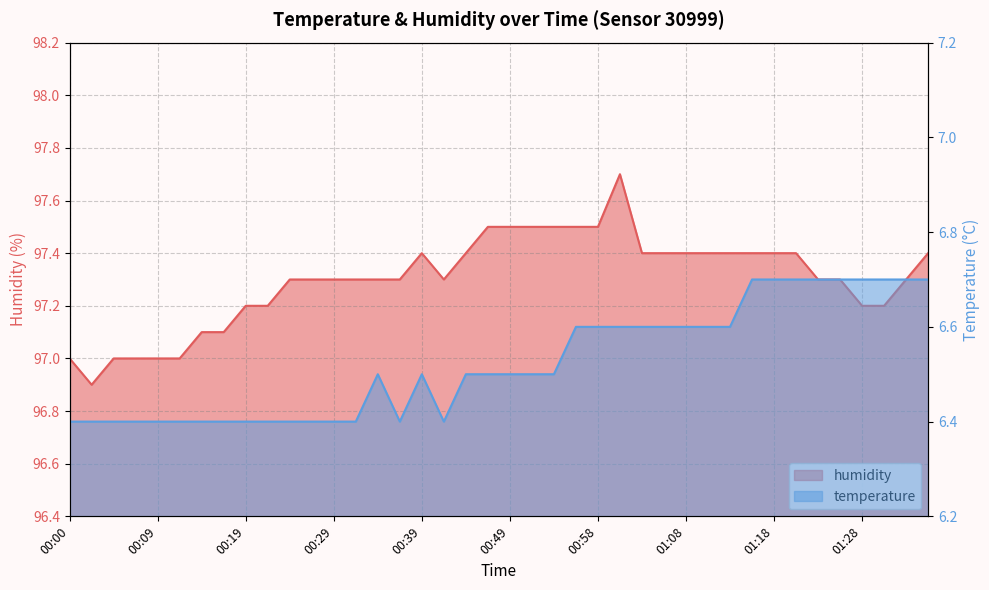

At which category is the sum across all series the highest?

01:01